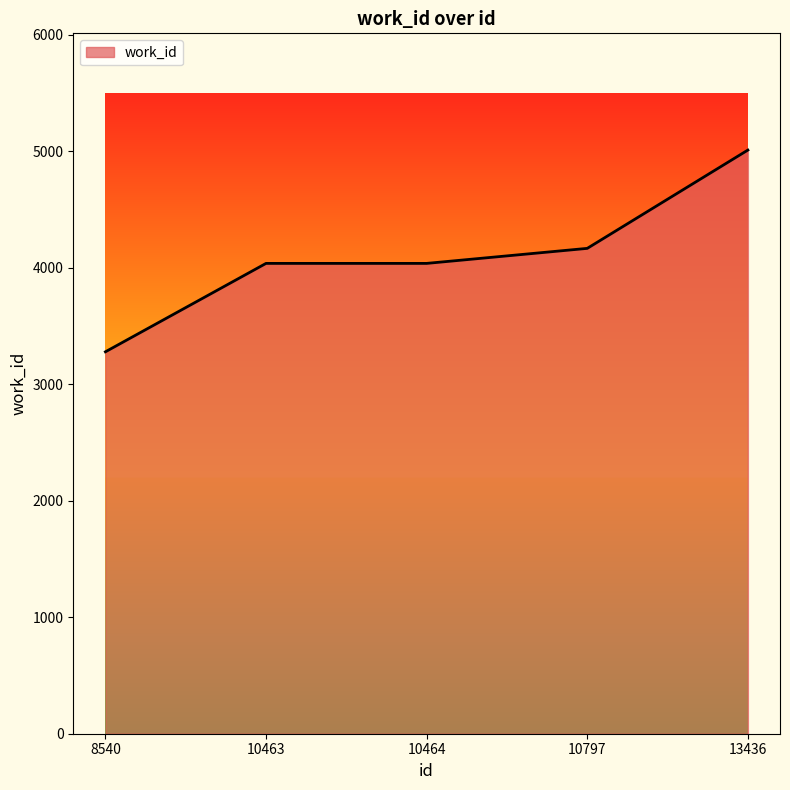

The value at 10797 is 2135. True or false?

False